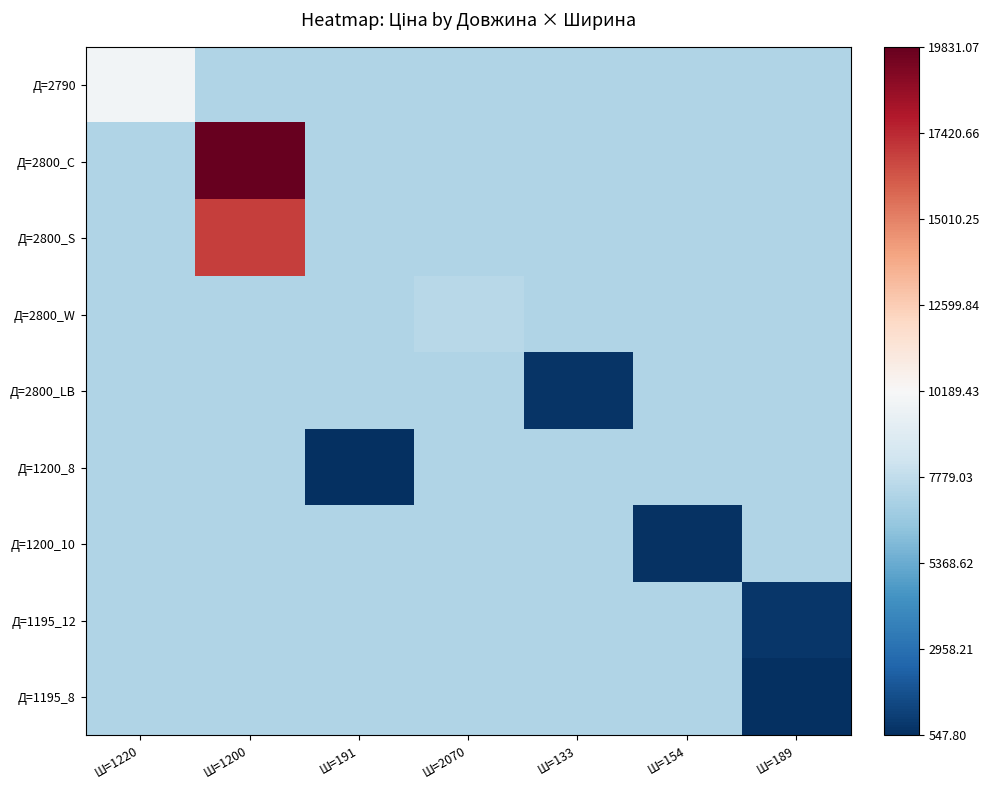

At which category is the sum across all series the highest?

Ш=1200